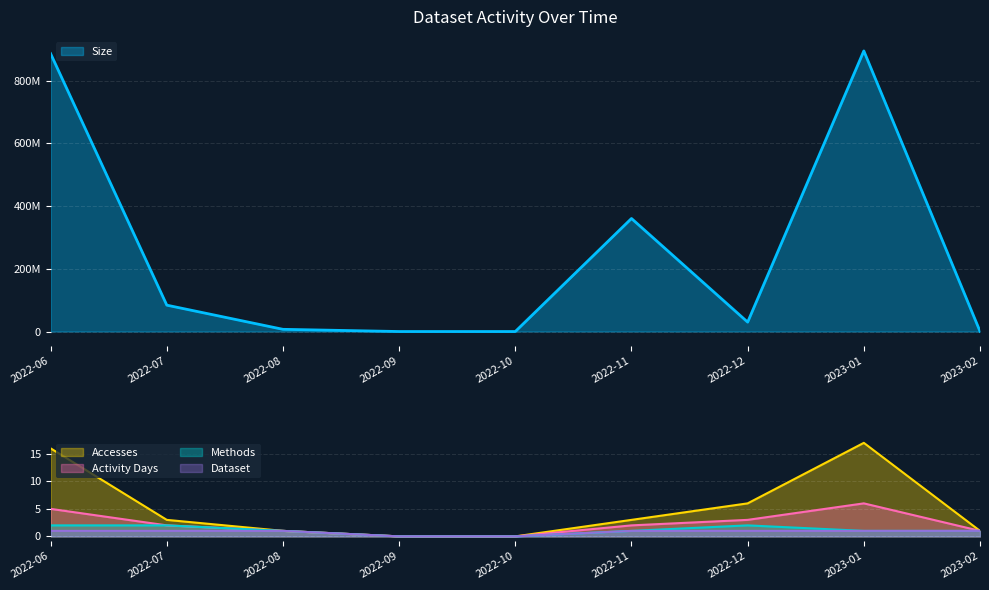

What is the difference between the highest and lowest values at 2022-08?

7033770